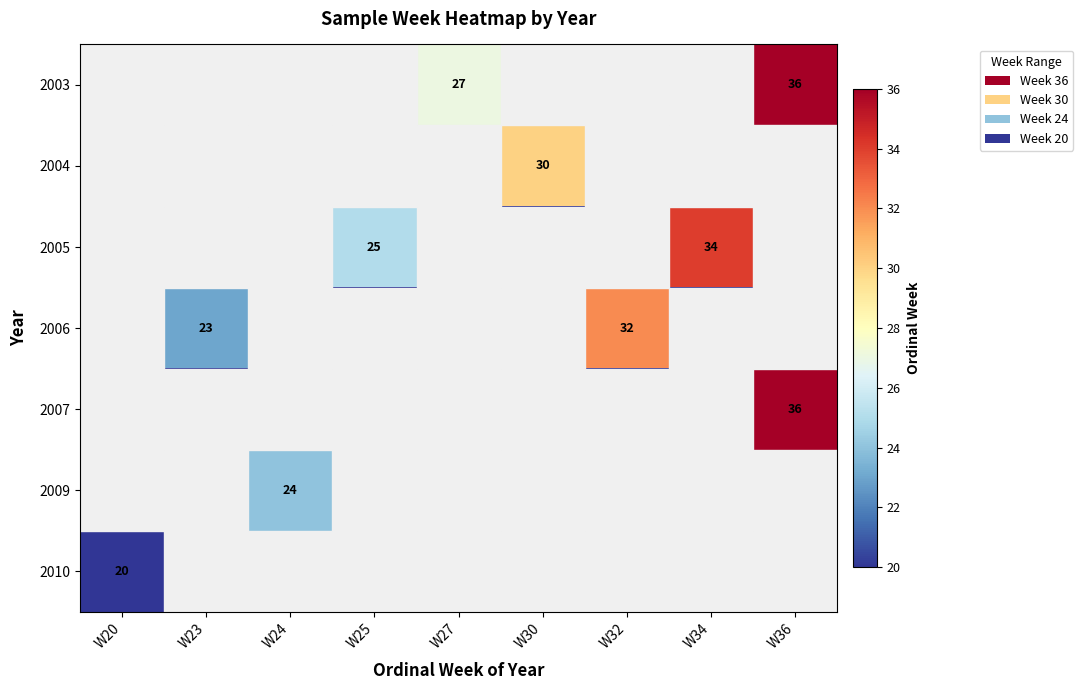

What is the maximum value for 2003?

36